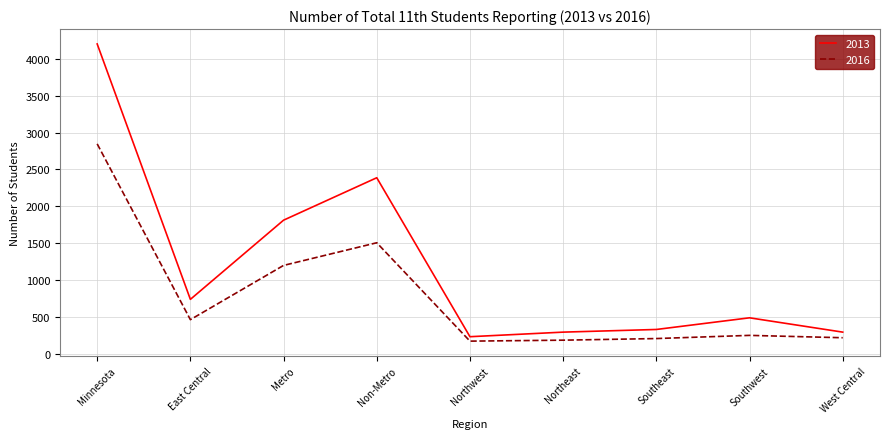

What value does the 2013 series have at Northwest?

234